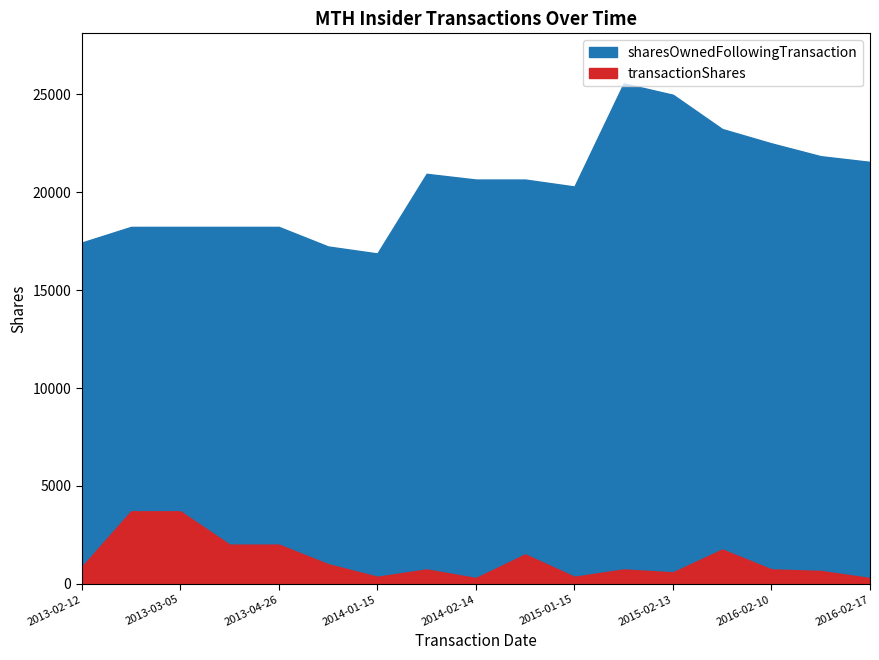

Rank the series by their average value, from highest to lowest.

sharesOwnedFollowingTransaction, transactionShares